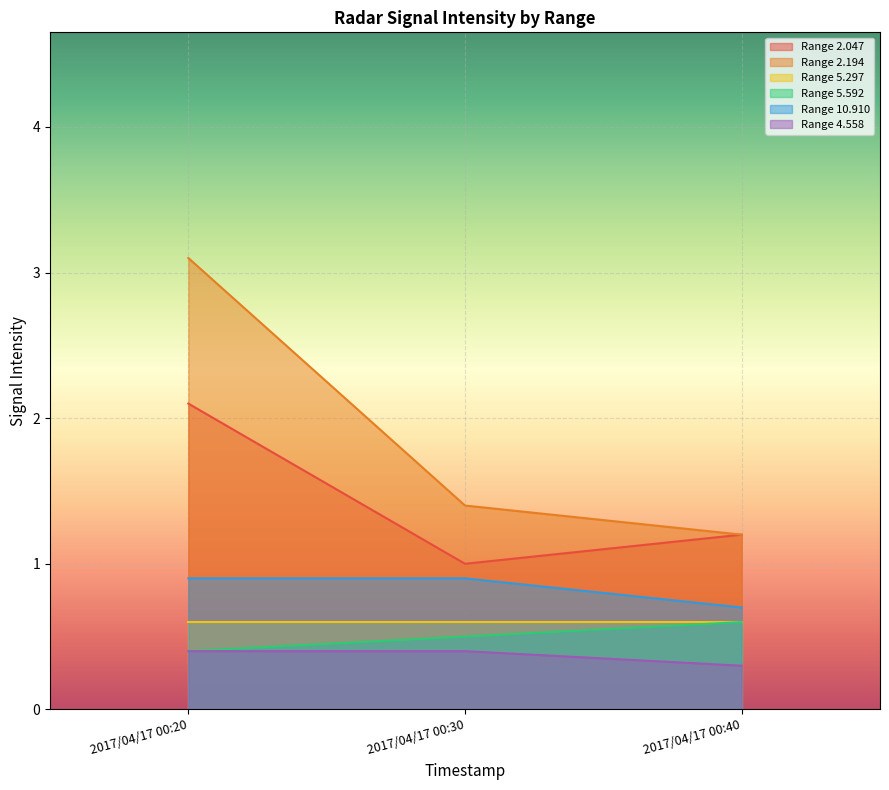

What is the greatest value displayed?

3.1